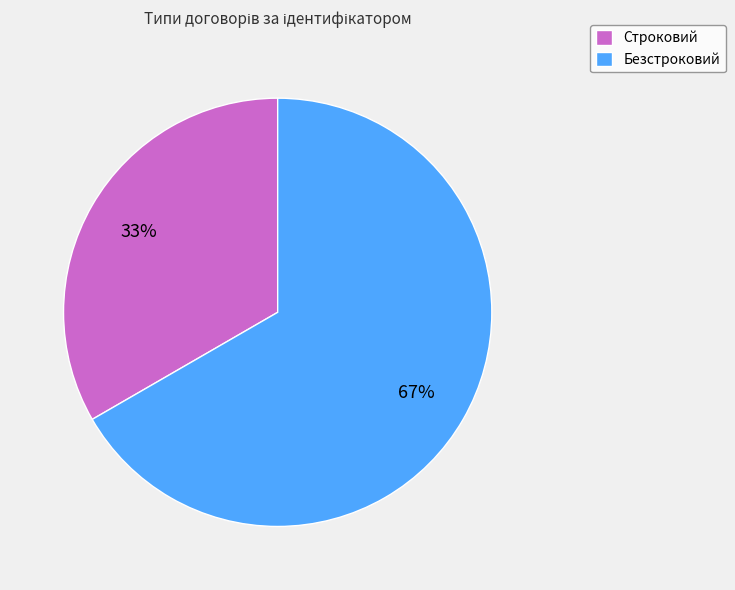

Is the sum of Строковий and Безстроковий greater than half?

Yes